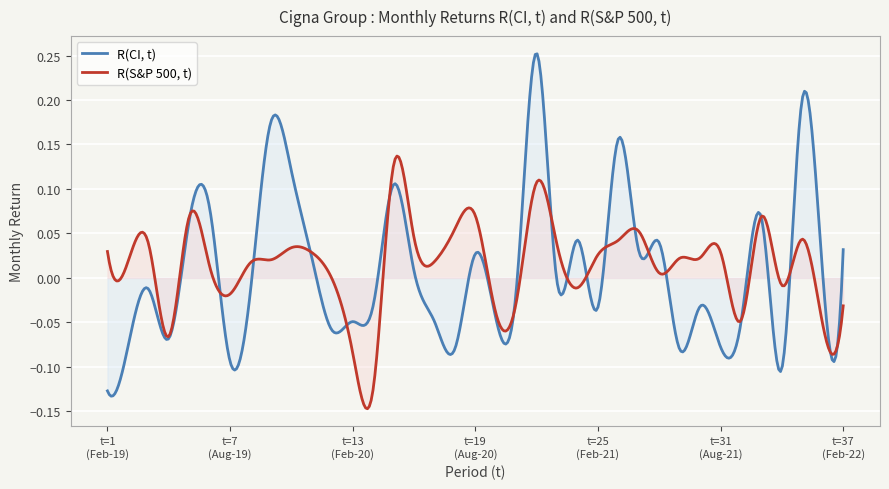

Which series has the largest range (max minus min)?

R(CI, t)